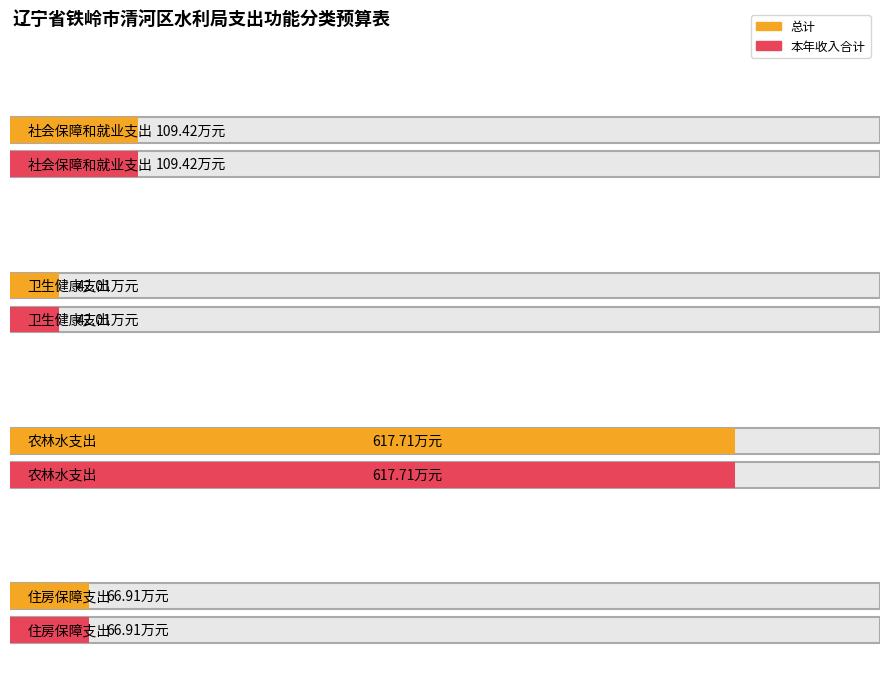

Reading left to right, list all the values displayed in this chart.

总计: 109.4	42.0	617.7	66.9
本年收入合计: 109.4	42.0	617.7	66.9